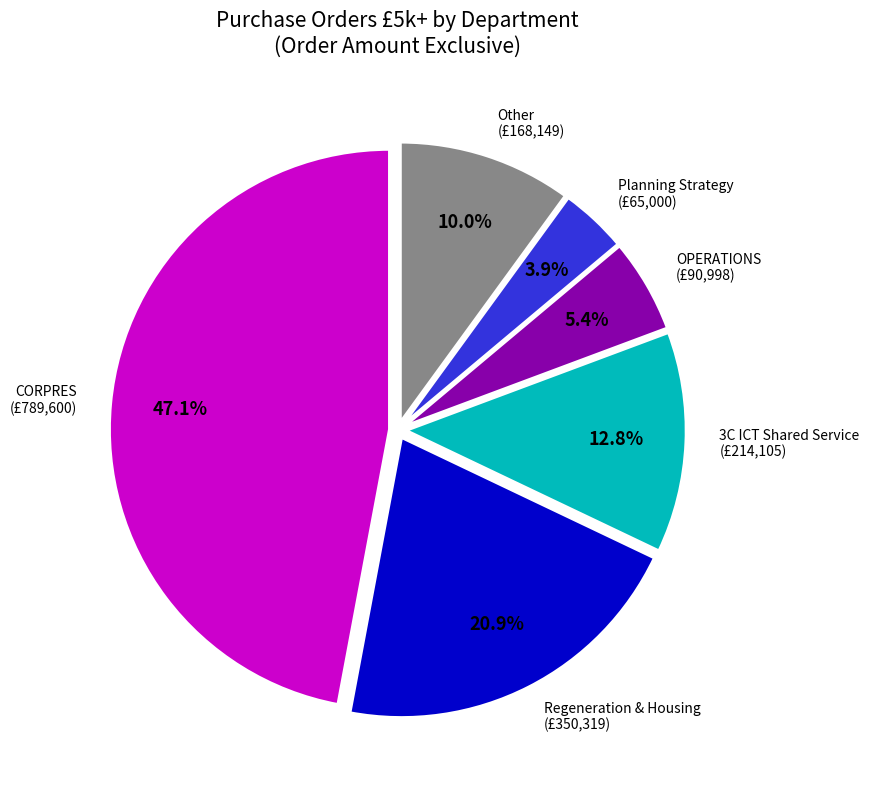

Is there any slice that represents more than half of the pie?

No